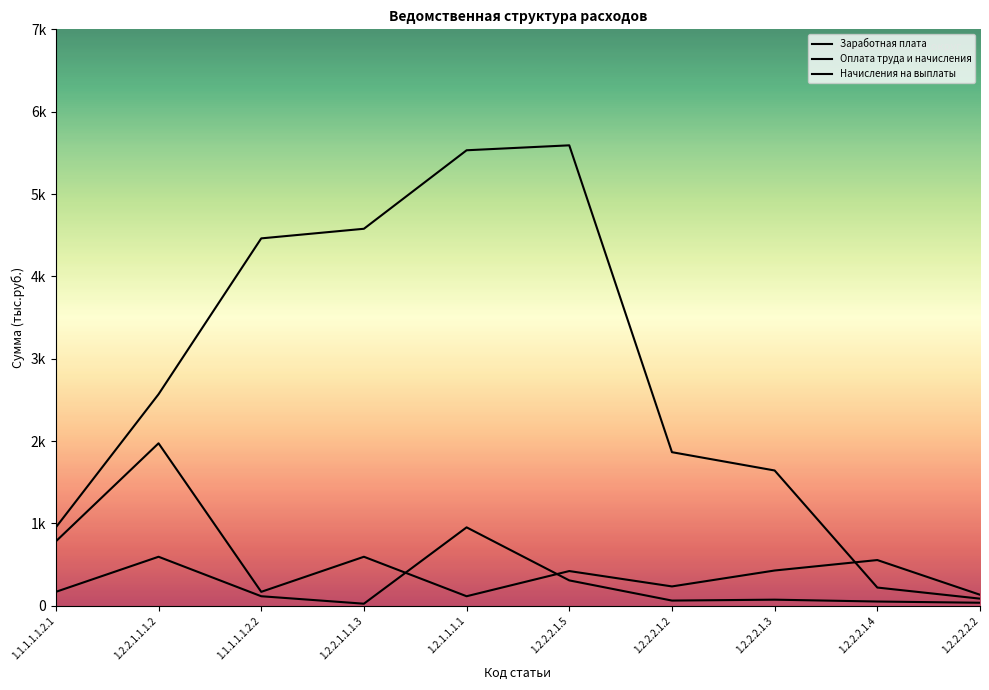

Reading left to right, what are all the values shown in this chart?

Заработная плата: 1.1.1.1.1.2.1=783.0	1.2.2.1.1.1.2=1973.6	1.1.1.1.1.2.2=170.1	1.2.2.1.1.1.3=596.0	1.2.1.1.1.1=116.7	1.2.2.2.1.5=422.5	1.2.2.2.1.2=235.9	1.2.2.2.1.3=429.1	1.2.2.2.1.4=556.1	1.2.2.2.2.2=134.8
Оплата труда и начисления: 1.1.1.1.1.2.1=953.1	1.2.2.1.1.1.2=2569.6	1.1.1.1.1.2.2=4461.8	1.2.2.1.1.1.3=4578.5	1.2.1.1.1.1=5531.6	1.2.2.2.1.5=5591.6	1.2.2.2.1.2=1865.8	1.2.2.2.1.3=1643.6	1.2.2.2.1.4=222.2	1.2.2.2.2.2=87.4
Начисления на выплаты: 1.1.1.1.1.2.1=170.1	1.2.2.1.1.1.2=596.0	1.1.1.1.1.2.2=116.7	1.2.2.1.1.1.3=26.1	1.2.1.1.1.1=953.1	1.2.2.2.1.5=309.0	1.2.2.2.1.2=64.0	1.2.2.2.1.3=75.0	1.2.2.2.1.4=52.5	1.2.2.2.2.2=37.7